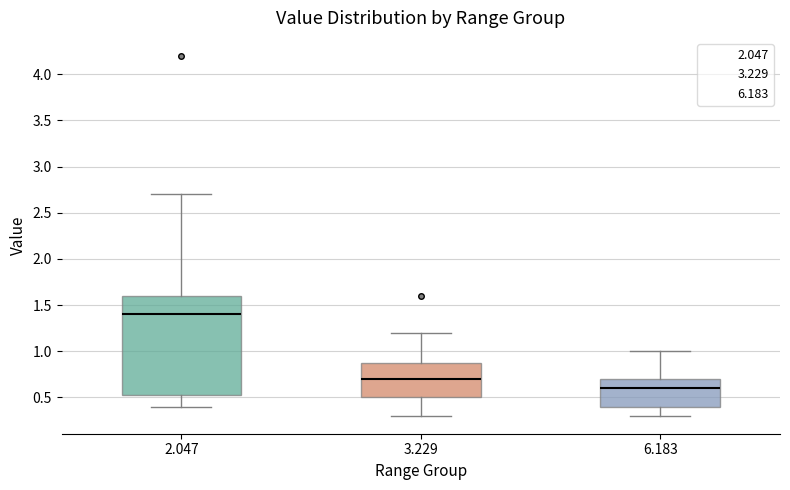

Where does the lower whisker of the box at x = 2.047 end on the y-axis? The values are not printed on the chart, so give them approximately, as read against the axis.

0.40